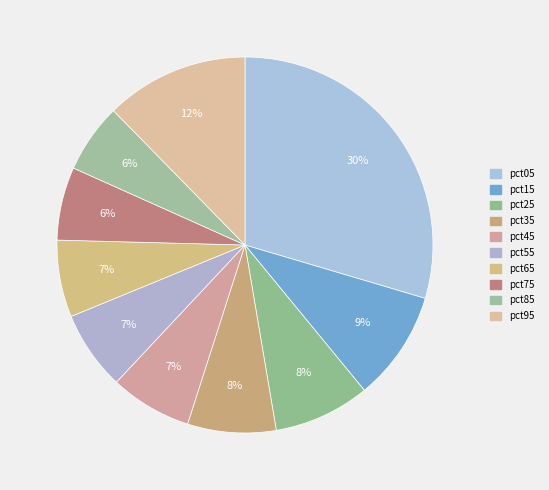

The pct45 slice represents 7% of the pie. True or false?

True